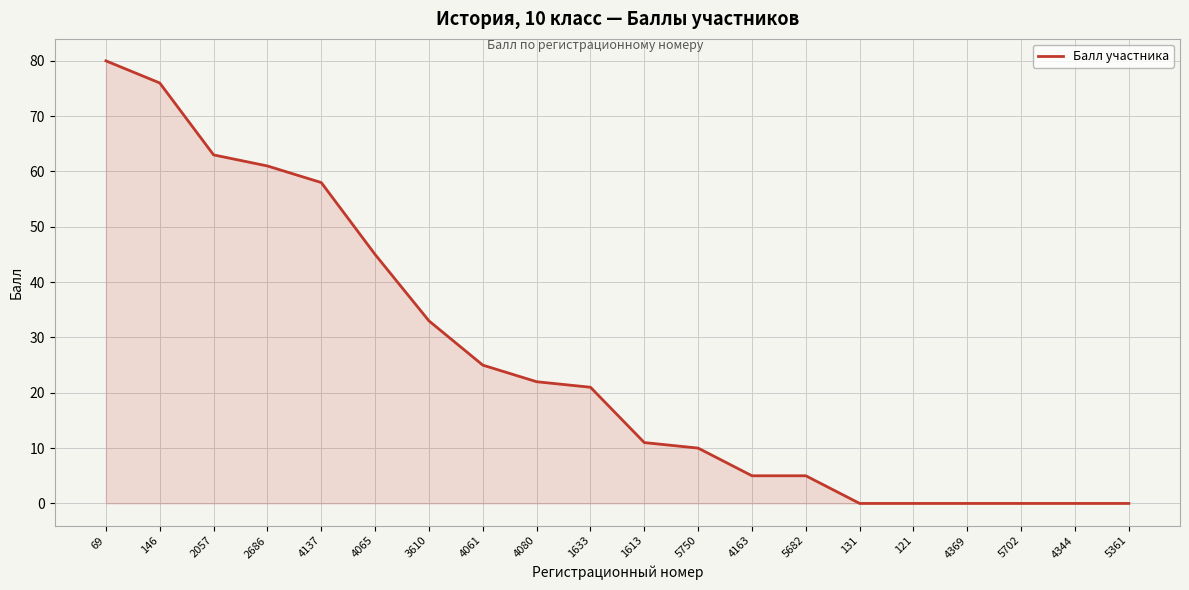

Reading right to left, list all the values displayed in this chart.

0	0	0	0	0	0	5	5	10	11	21	22	25	33	45	58	61	63	76	80